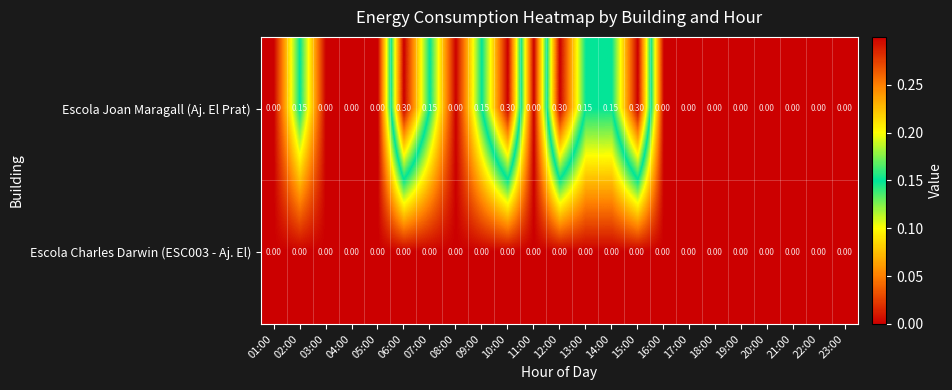

How many data points does each series have?

23